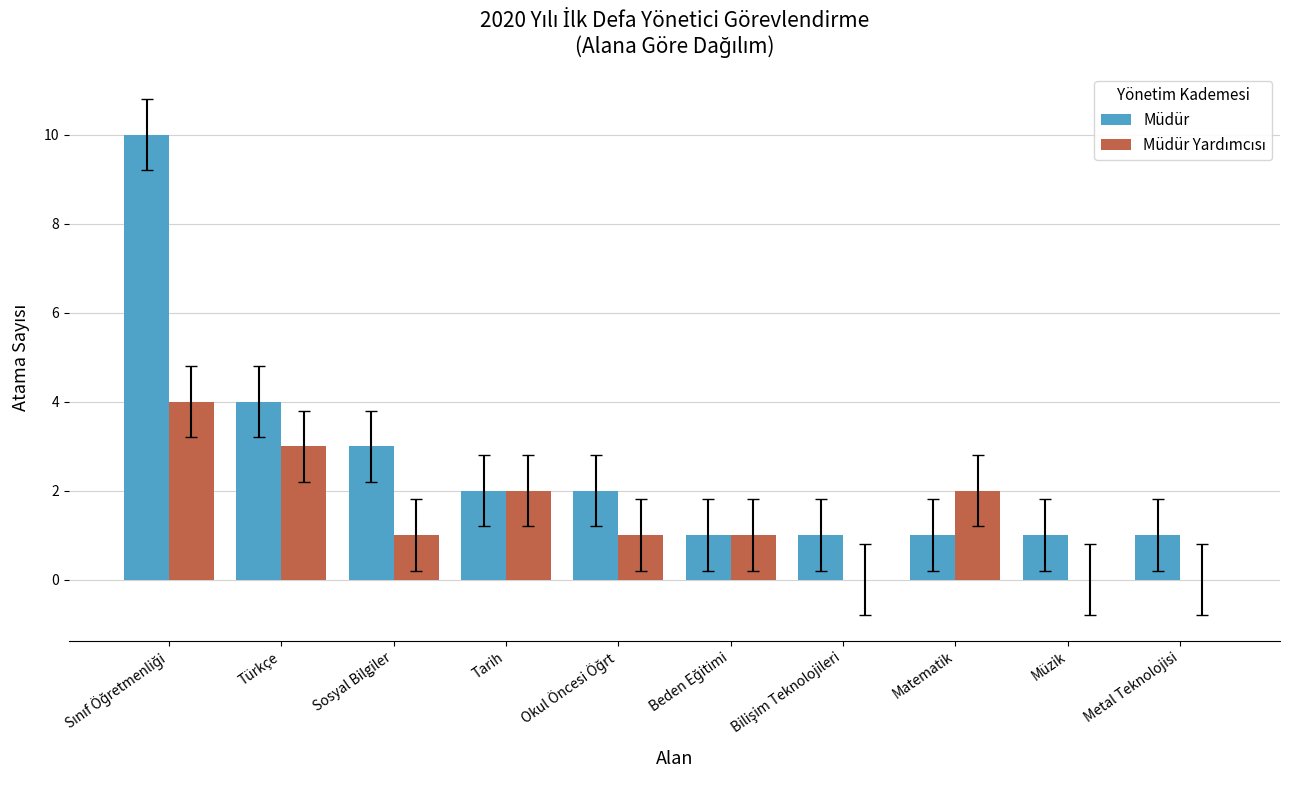

True or false: Müdür has a value of 1 at Tarih.

False